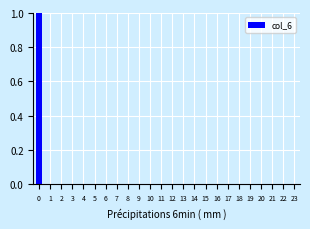

Reading left to right, what are all the values shown in this chart?

0=1	1=0	2=0	3=0	4=0	5=0	6=0	7=0	8=0	9=0	10=0	11=0	12=0	13=0	14=0	15=0	16=0	17=0	18=0	19=0	20=0	21=0	22=0	23=0